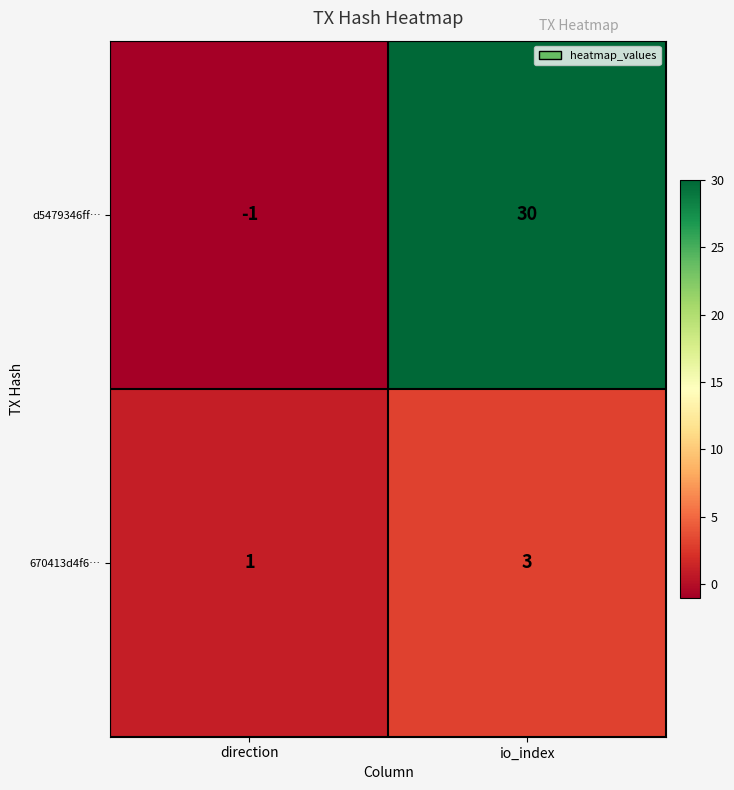

At which label is d5479346ff… closest to 14?

direction